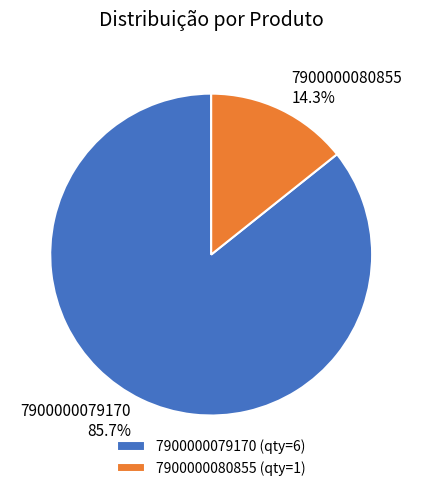

Does 7900000080855 represent more than half of the total?

No